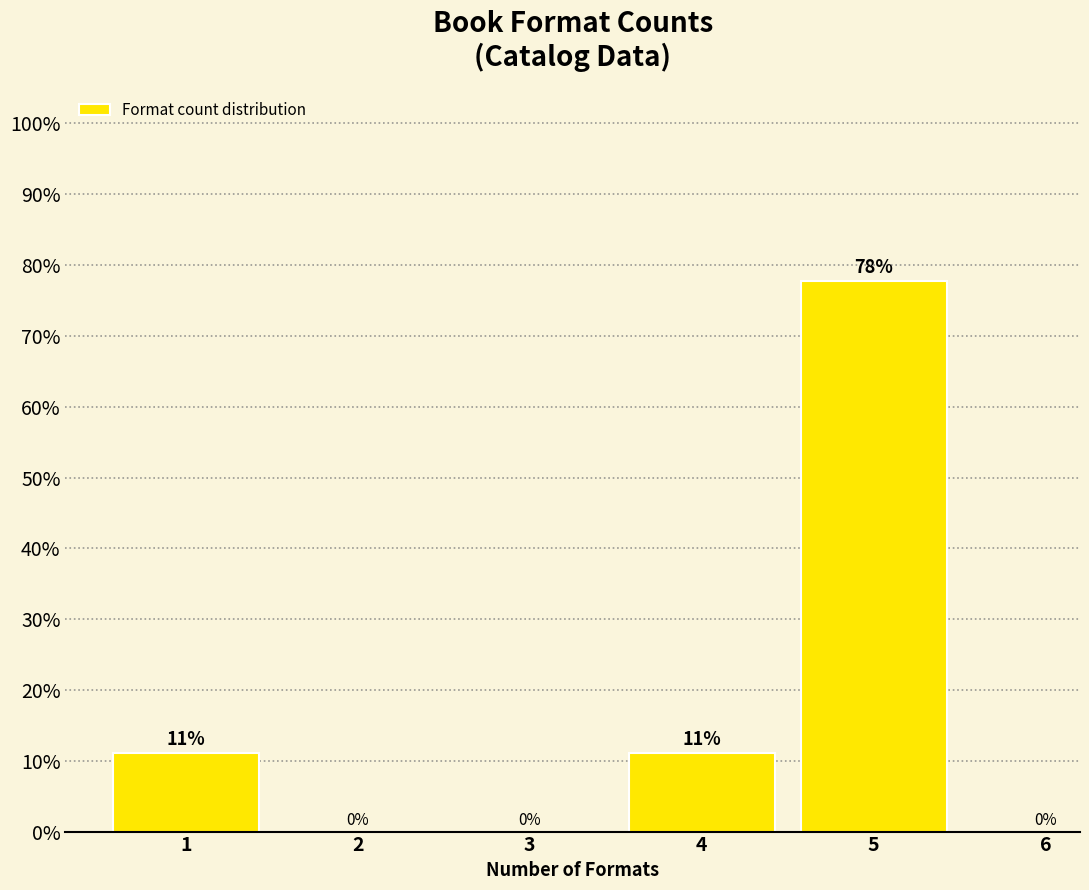

At which category does the chart reach its peak across all series?

5